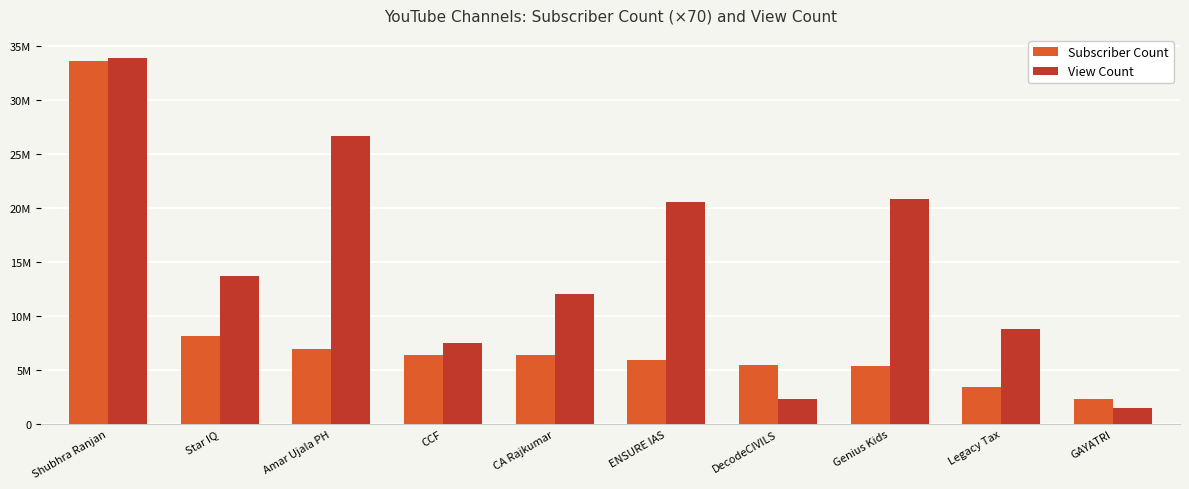

Rank the series at ENSURE IAS from lowest to highest value.

Subscriber Count, View Count